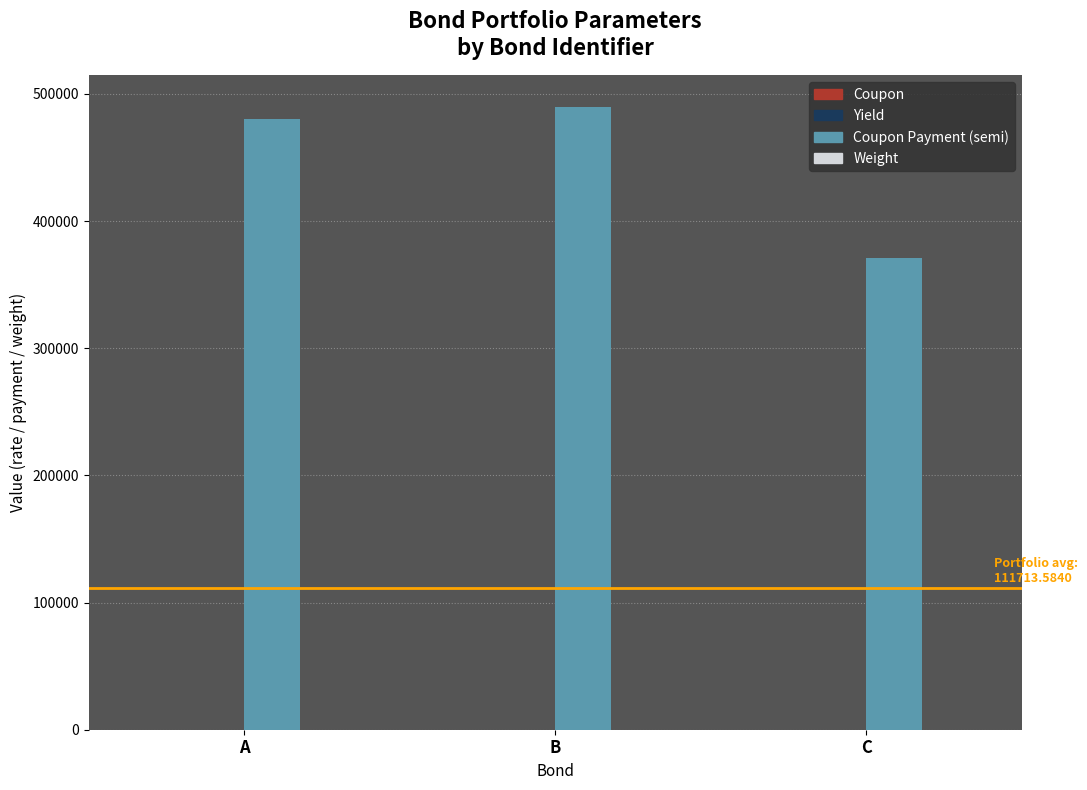

What is the maximum value shown in the chart?

490000.0